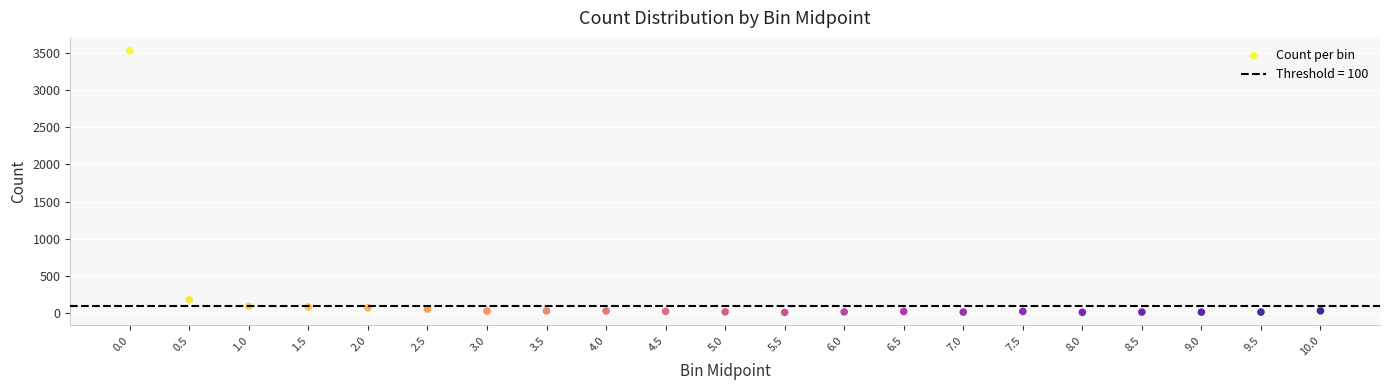

What is the range of Y values (max minus min)?

3515